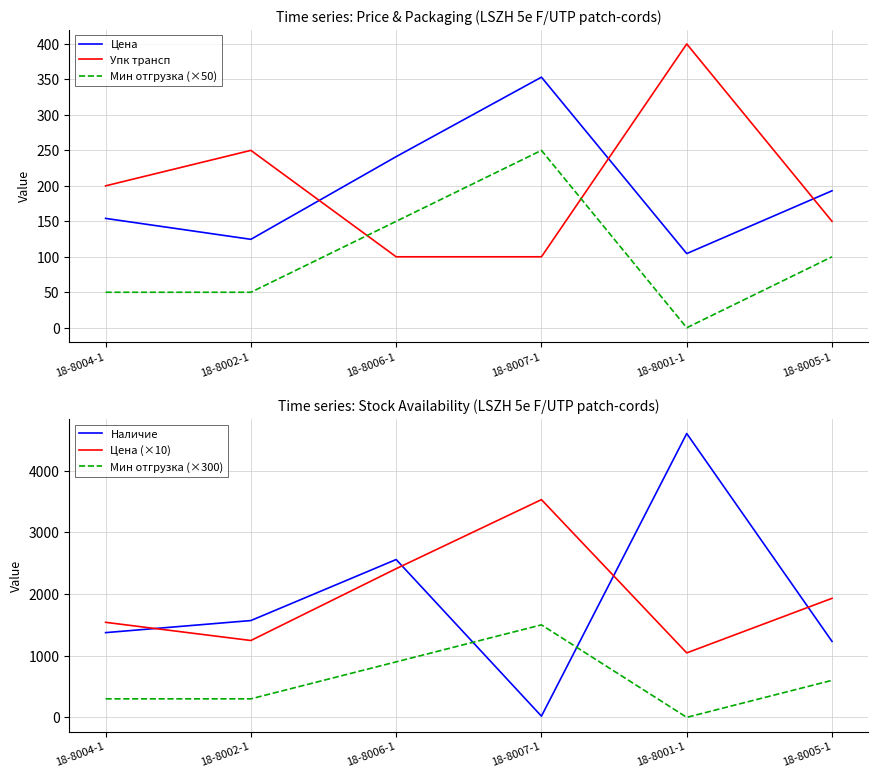

At which category does Наличие reach its first local peak?

18-8006-1